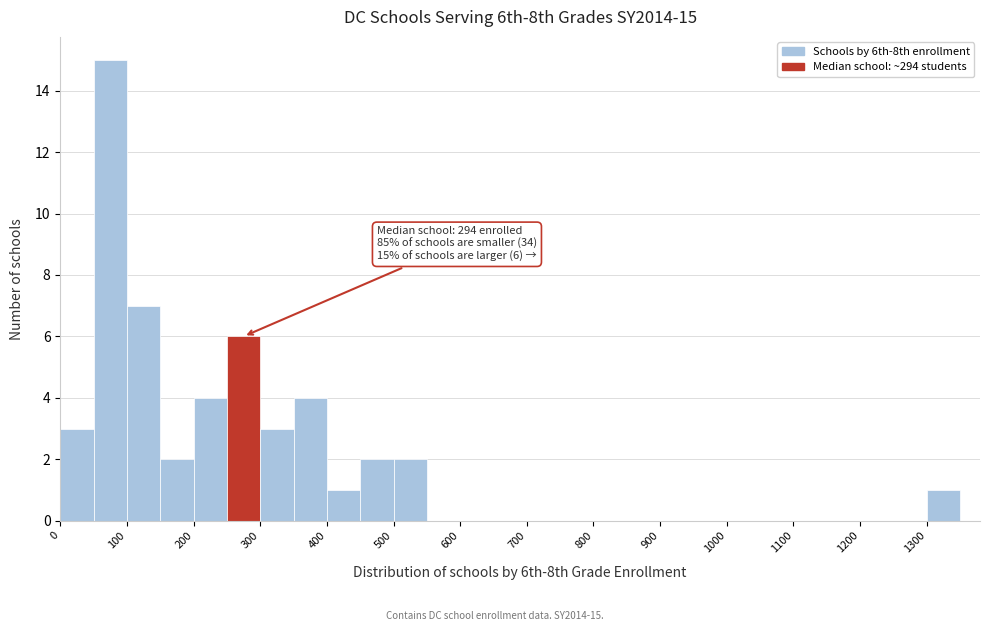

Which range on the x-axis has the tallest bar?

50 to 100